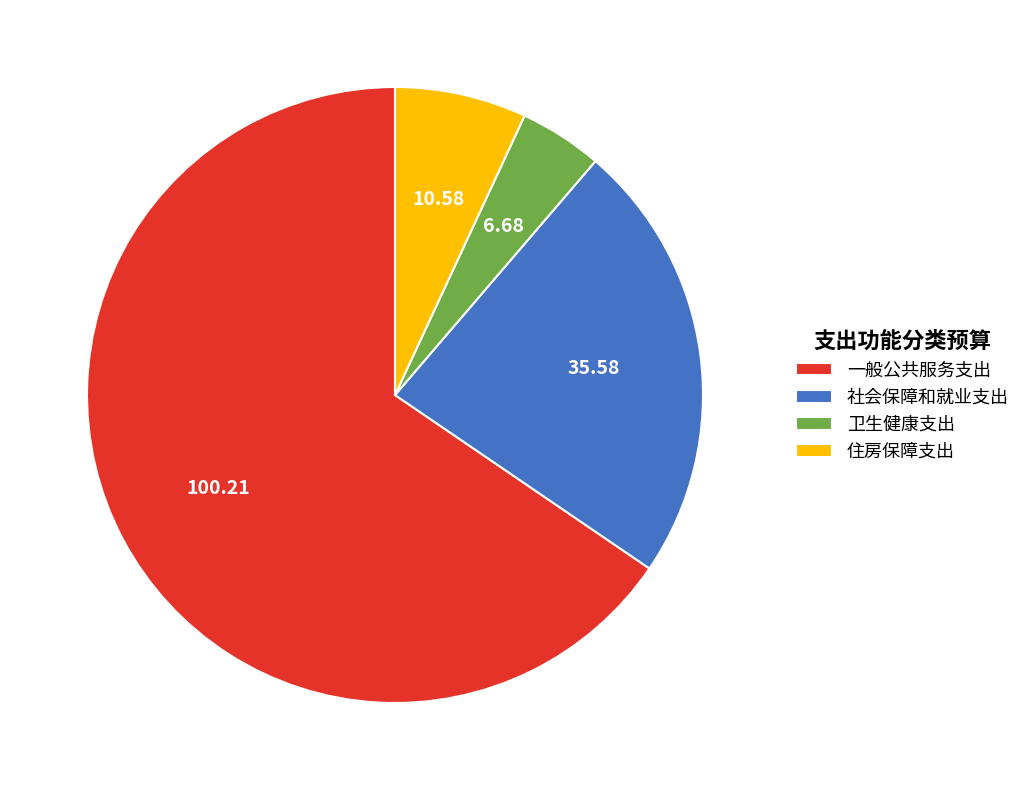

Approximately how many times larger is the value at 一般公共服务支出 compared to 社会保障和就业支出?

2.8